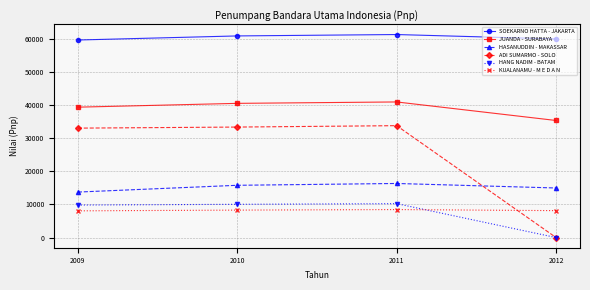

Is the value of SOEKARNO HATTA - JAKARTA at 2009 greater than the value of HASANUDDIN - MAKASSAR at 2010?

Yes